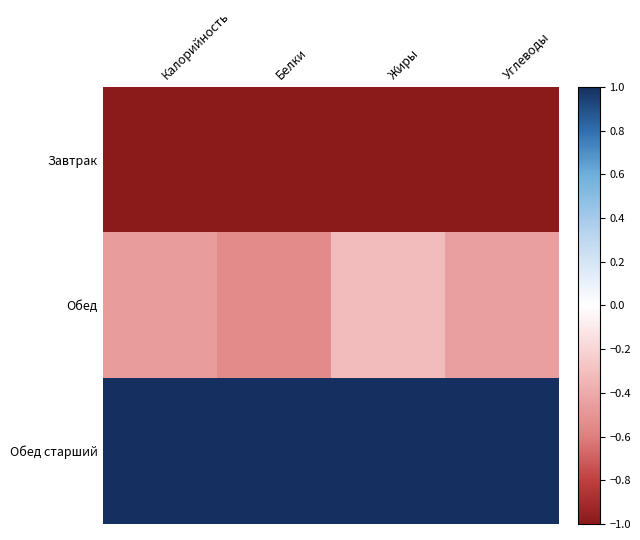

At which category does the chart reach its minimum across all series?

Калорийность